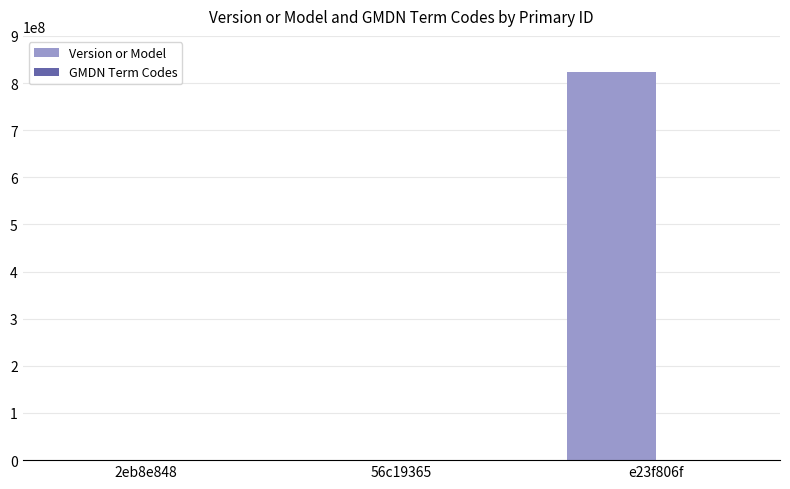

What is the sum of all Version or Model values?

825968209